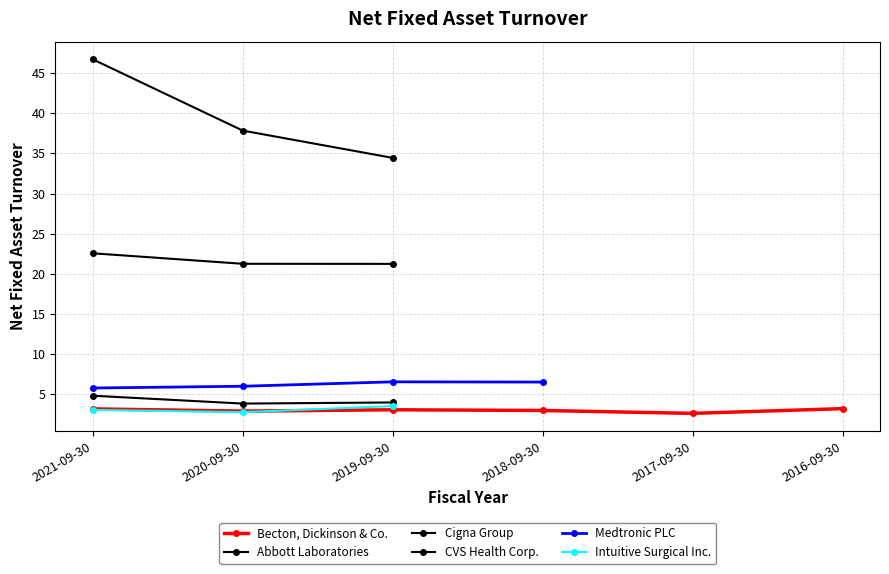

How many data points in Cigna Group are above 37?

2